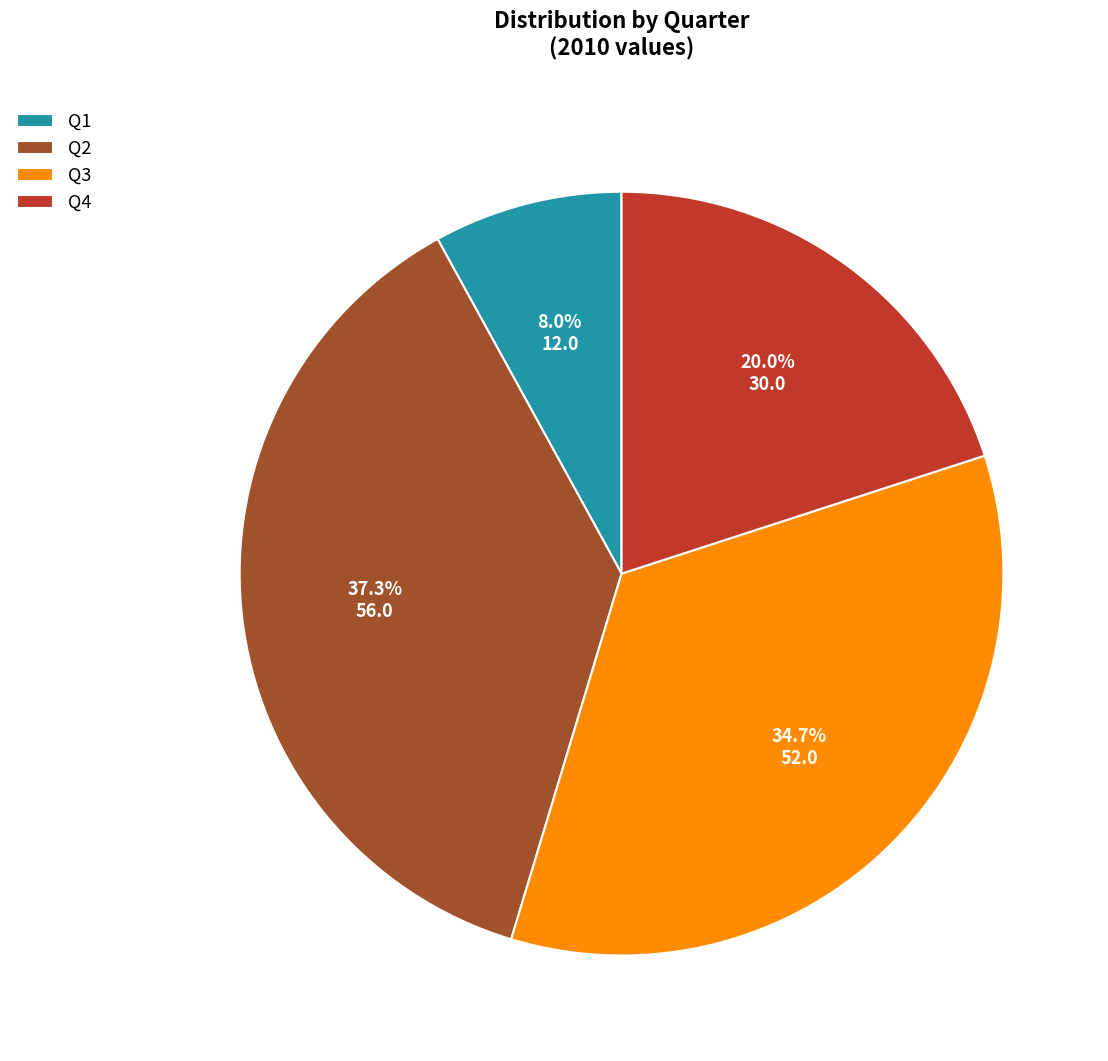

Which has a higher value, Q3 or Q2?

Q2